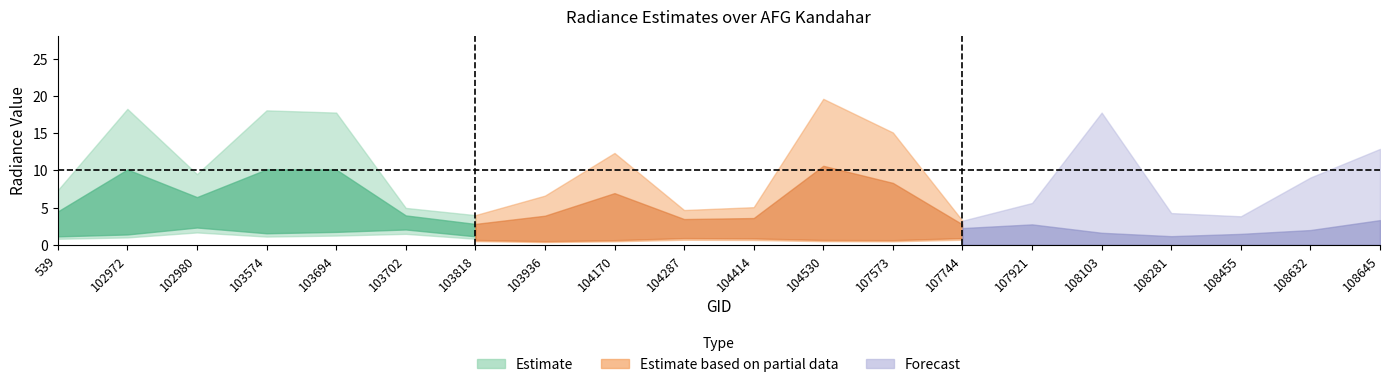

What is the total value across all series at 104530?

38.7